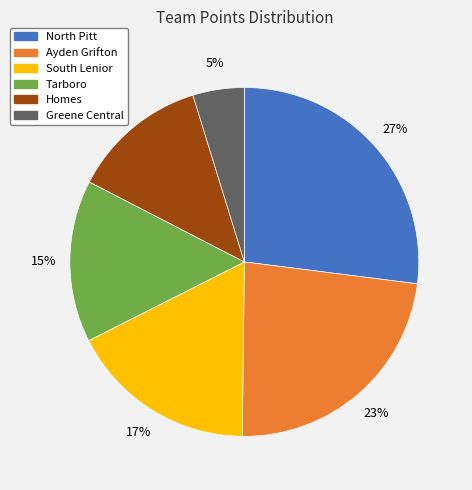

Is there a majority slice in this chart?

No